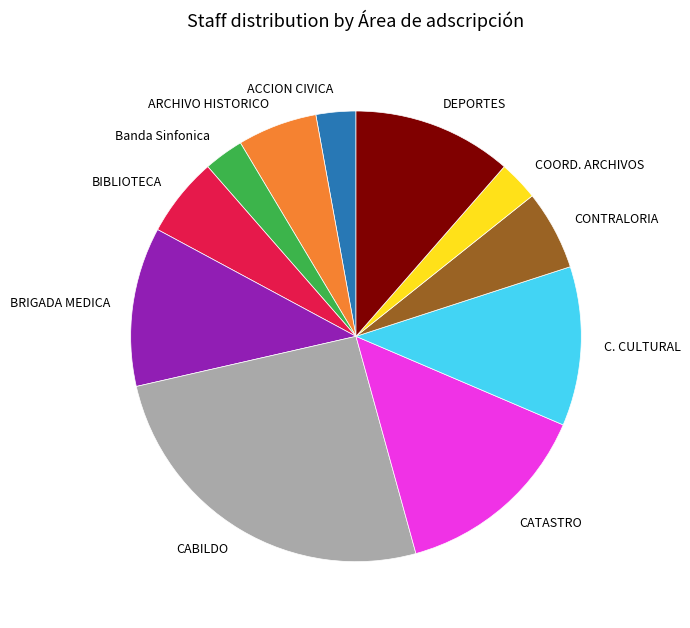

Is it true that CONTRALORIA is 1% of the pie?

False